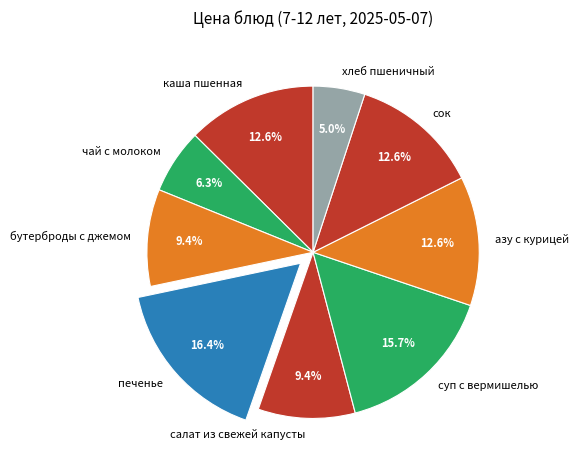

The суп с вермишелью slice represents 16% of the pie. True or false?

True